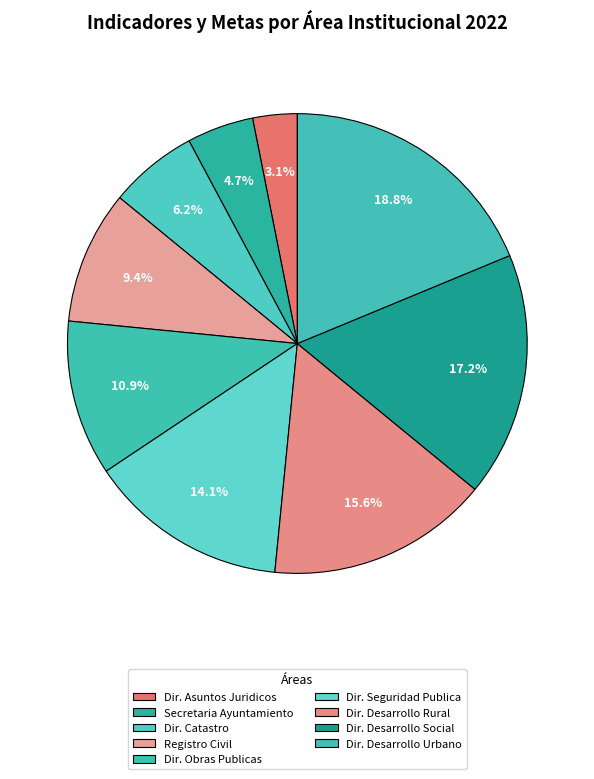

Count the number of slices in the pie.

9